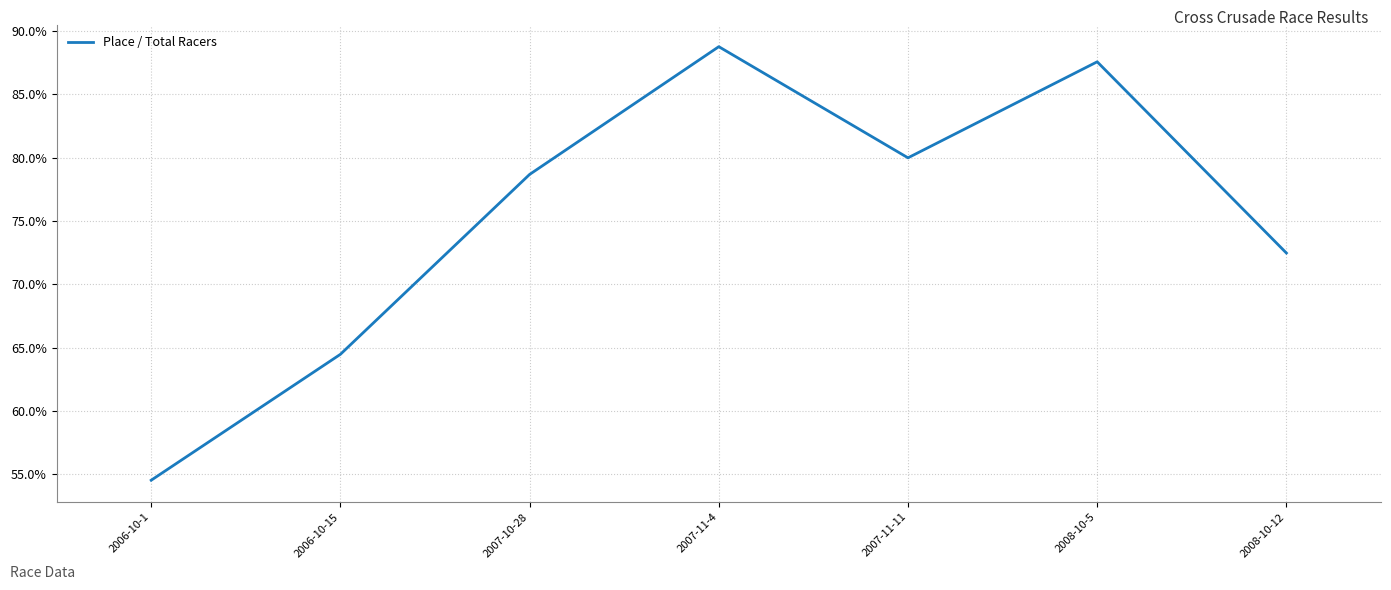

Reading right to left, transcribe all the data shown in this chart.

2008-10-12=0.7	2008-10-5=0.9	2007-11-11=0.8	2007-11-4=0.9	2007-10-28=0.8	2006-10-15=0.6	2006-10-1=0.5